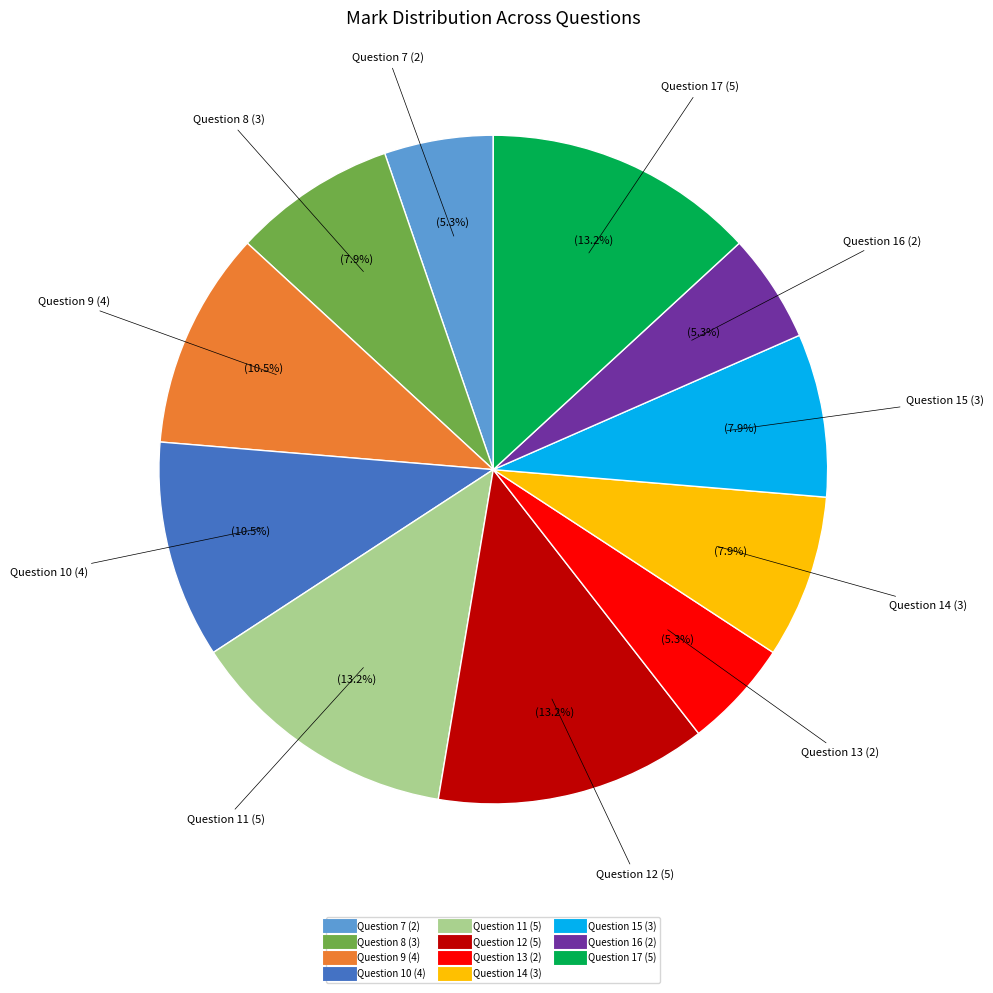

How many slices are in this pie chart?

11